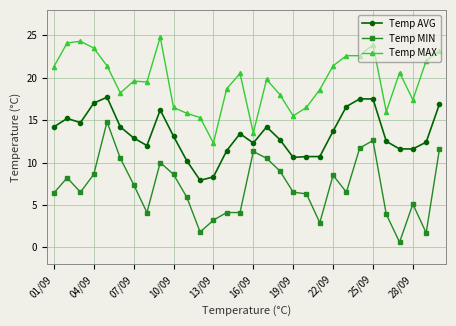

What is the maximum value shown in the chart?

24.8